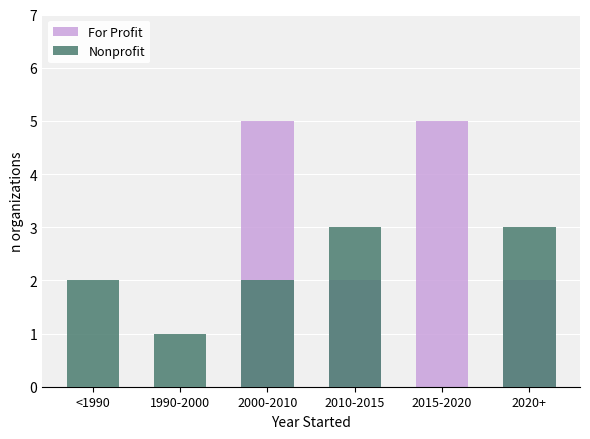

What is the value of the Nonprofit bar at the 4th from the left?

3